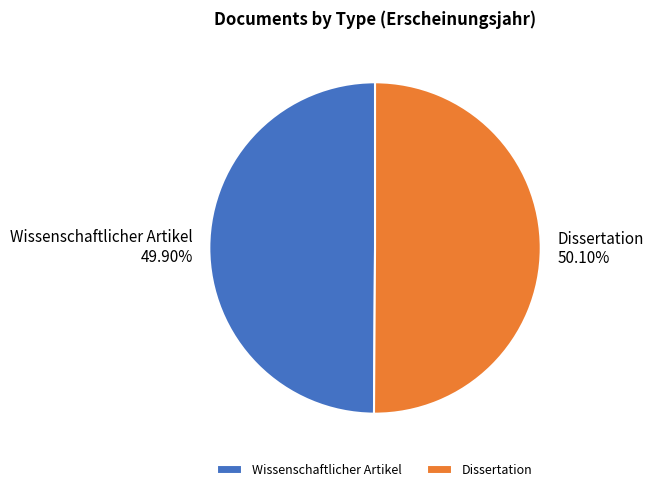

What portion of the pie excludes Dissertation?

49.9%